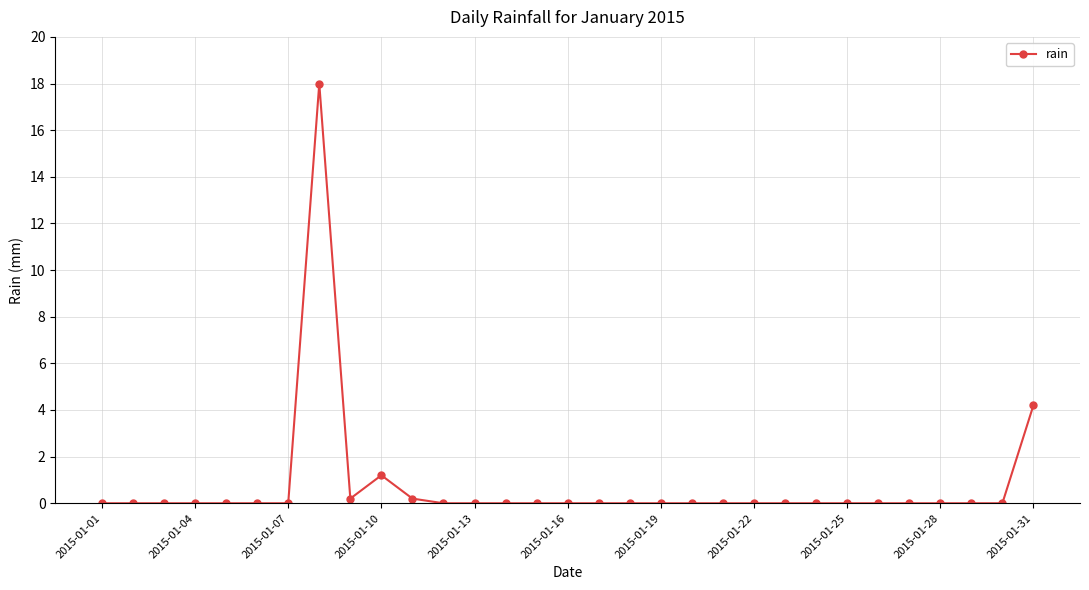

Reading left to right, extract all data points from this chart.

0.0	0.0	0.0	0.0	0.0	0.0	0.0	18.0	0.2	1.2	0.2	0.0	0.0	0.0	0.0	0.0	0.0	0.0	0.0	0.0	0.0	0.0	0.0	0.0	0.0	0.0	0.0	0.0	0.0	0.0	4.2